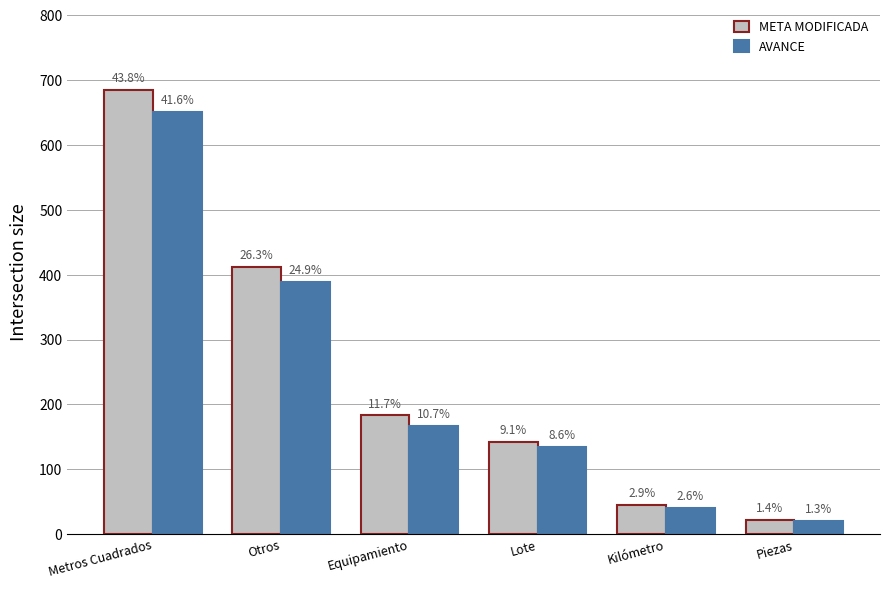

Are the bars grouped side by side (vs. stacked)?

Yes